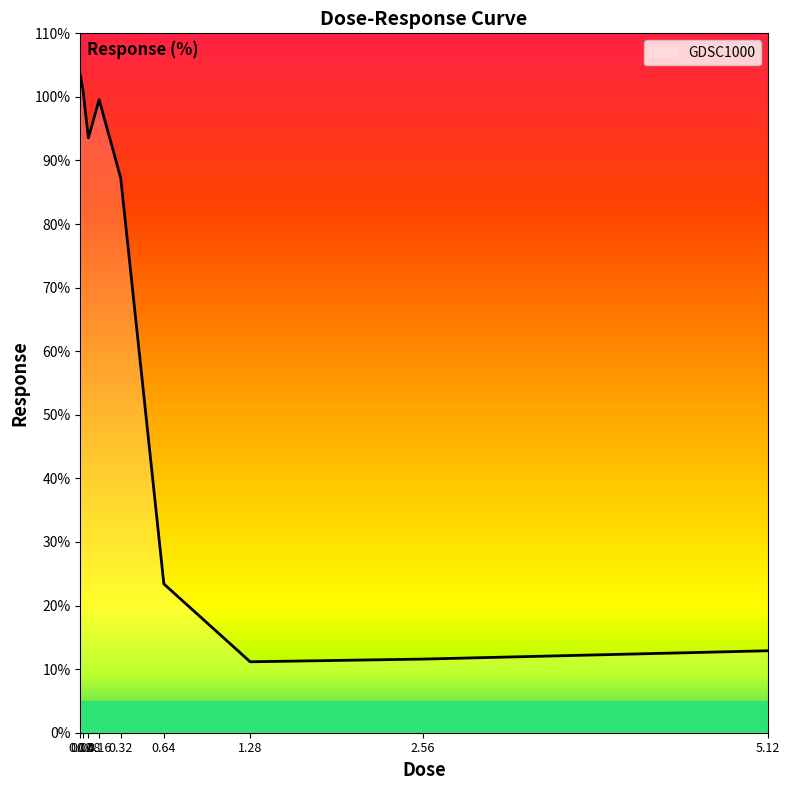

How many categories are shown in the chart?

9